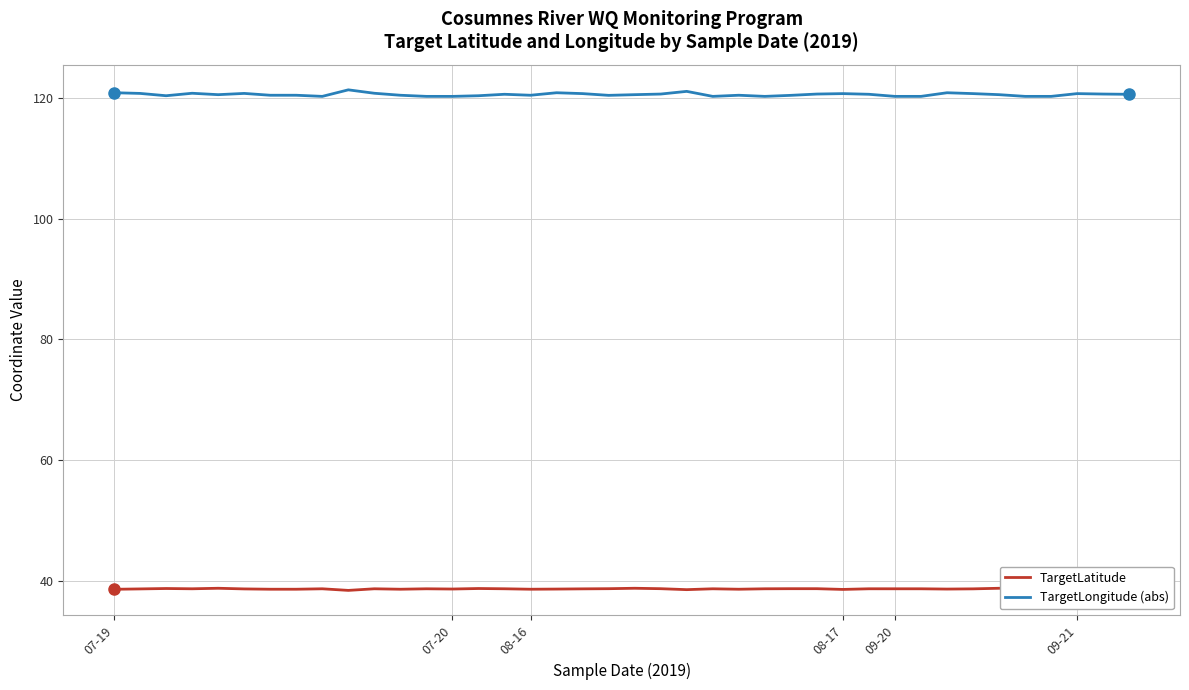

What are all the series names shown in the legend?

TargetLatitude, TargetLongitude (abs)